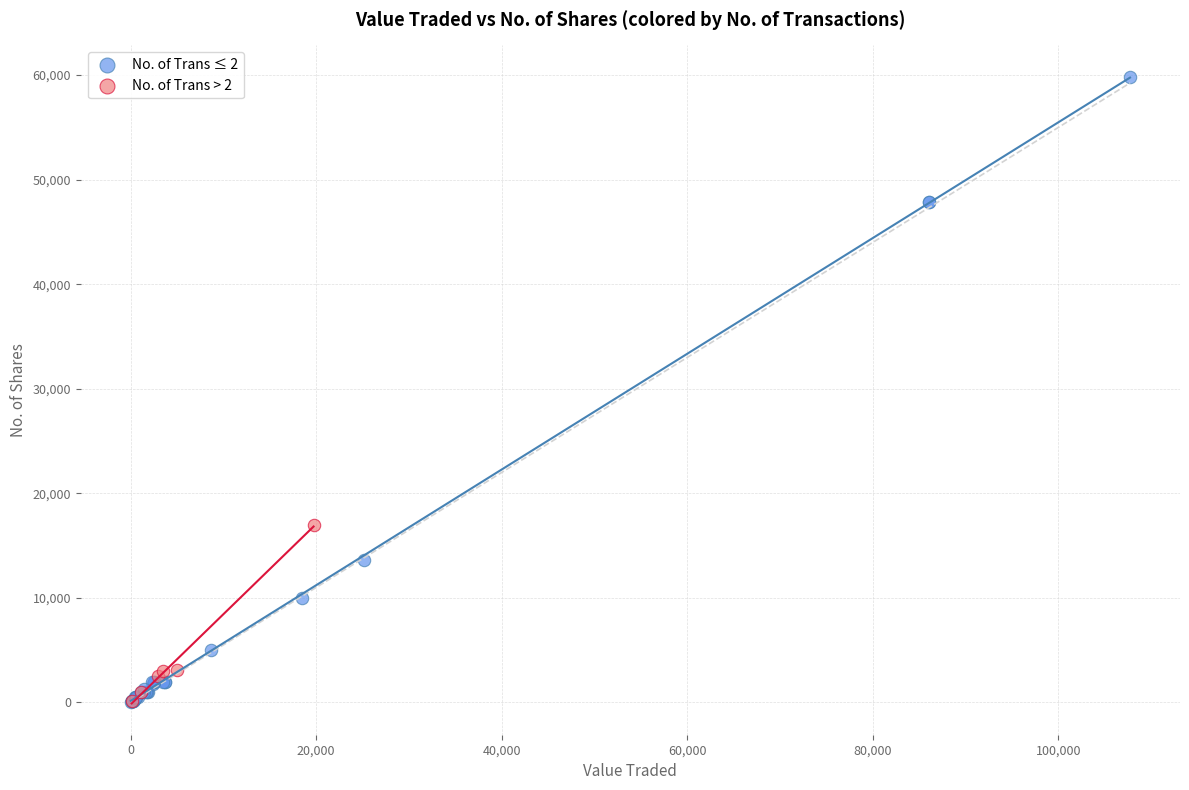

Which series reaches the maximum Y coordinate?

No. of Trans ≤ 2